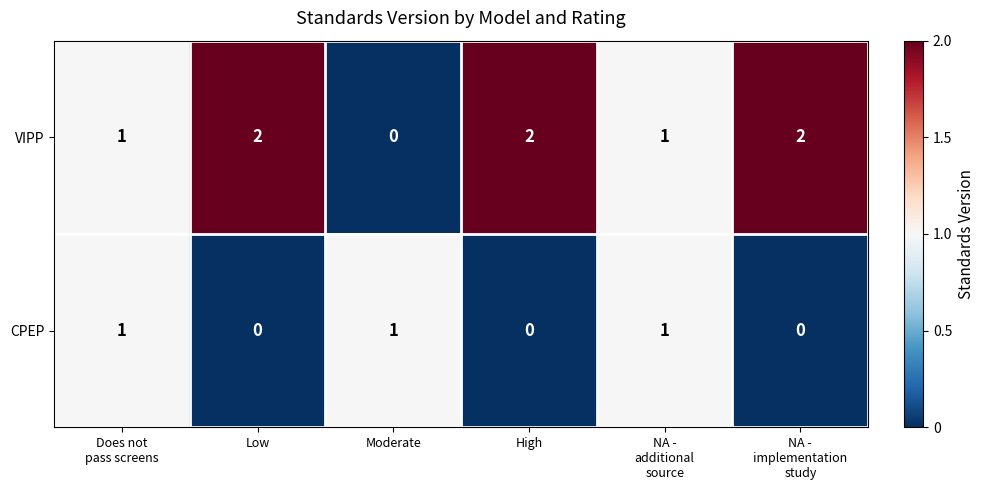

Which series has the largest total across all categories?

VIPP